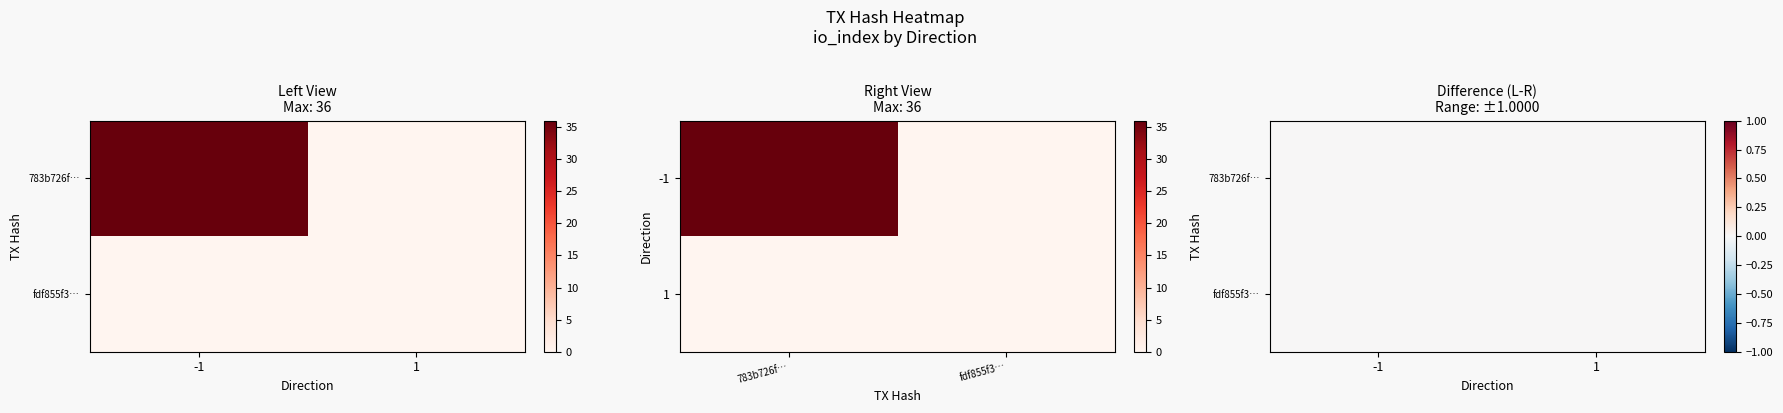

Is the value of fdf855f397ac0b9b229f07744f36dc8fab55b39 at -1 greater than the value of 783b726fa51bd006ab2bc19d19d0e46259f26fb at 1?

No